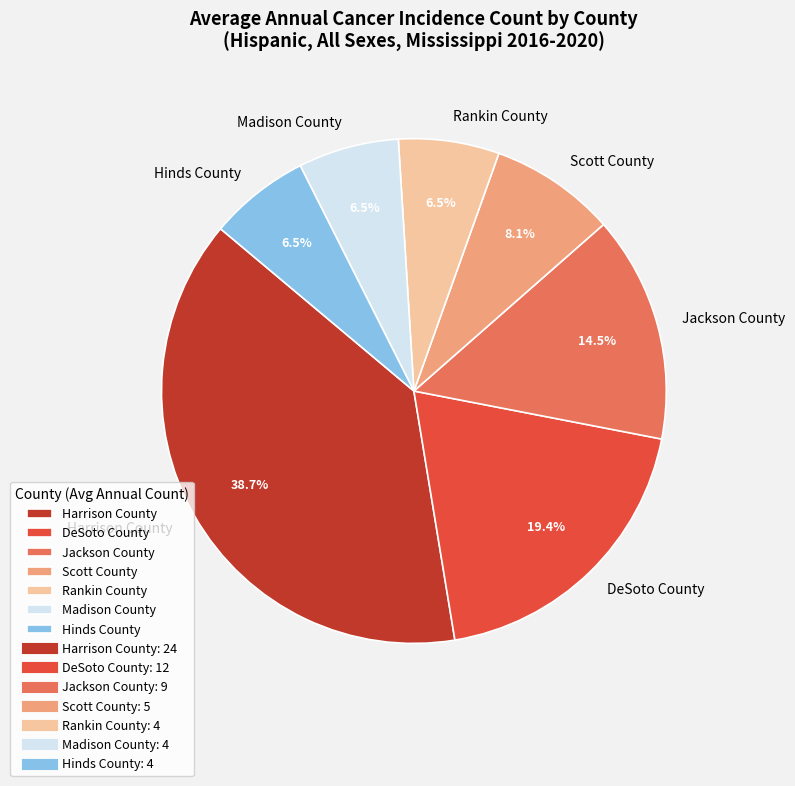

What is the largest slice in the pie chart?

Harrison County